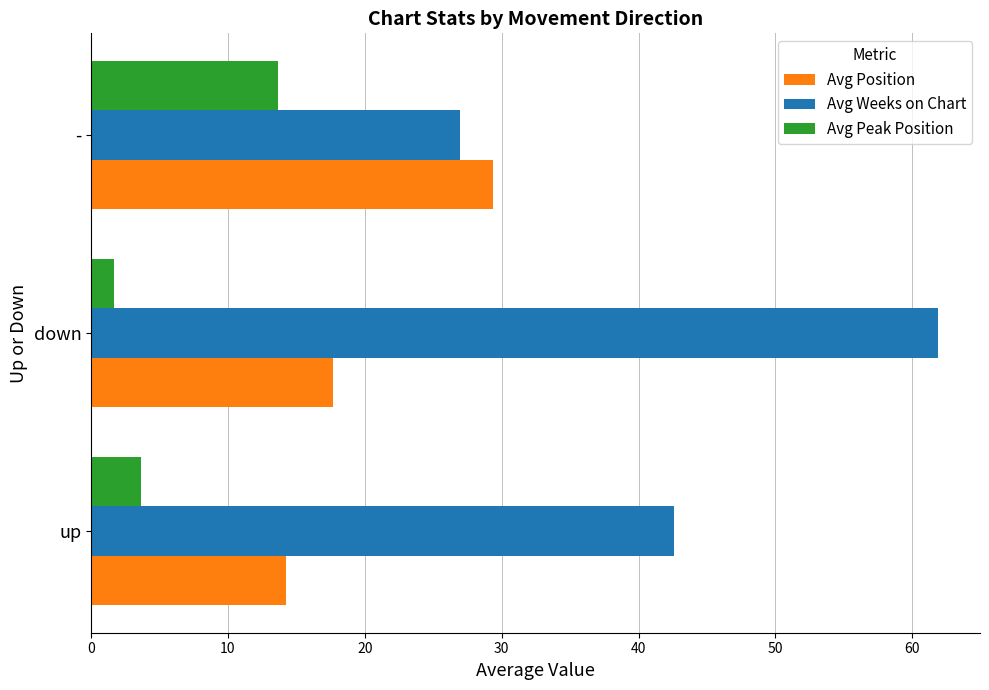

Where is Avg Position nearest to the value 21?

down